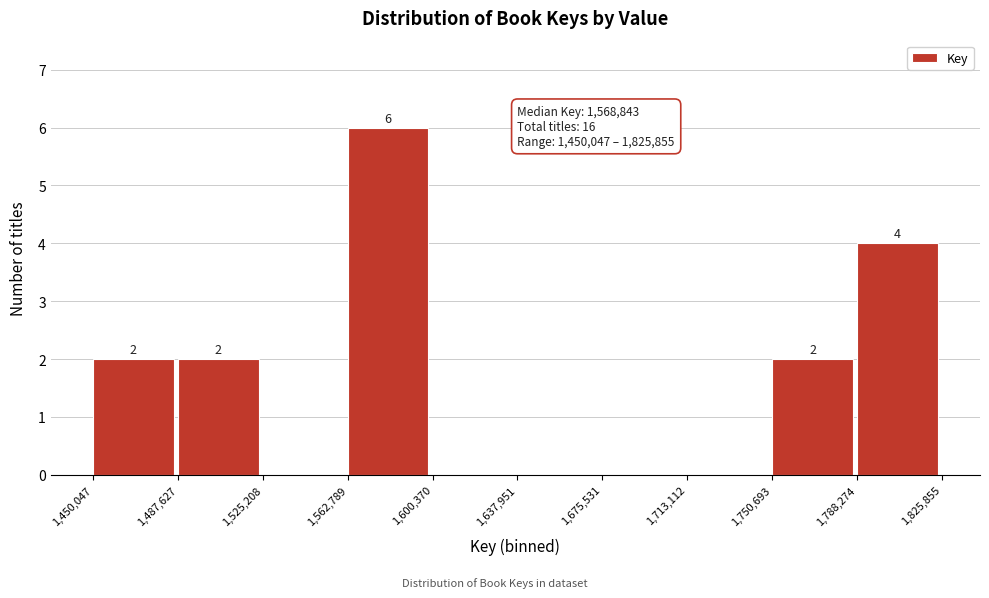

Which range on the x-axis has the tallest bar?

1,562,789 to 1,600,370